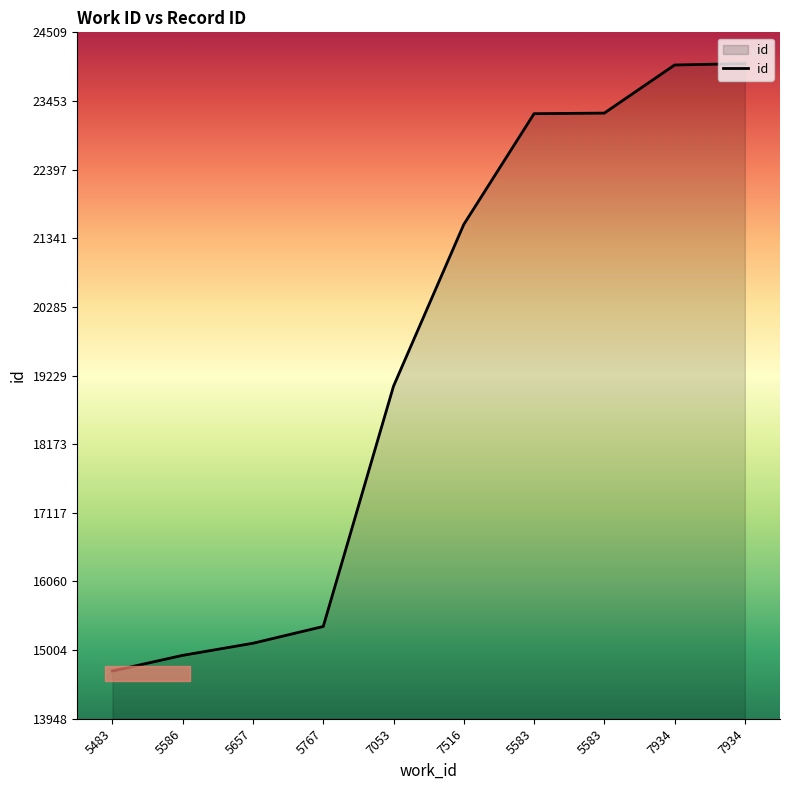

How many lines are shown in the chart?

1